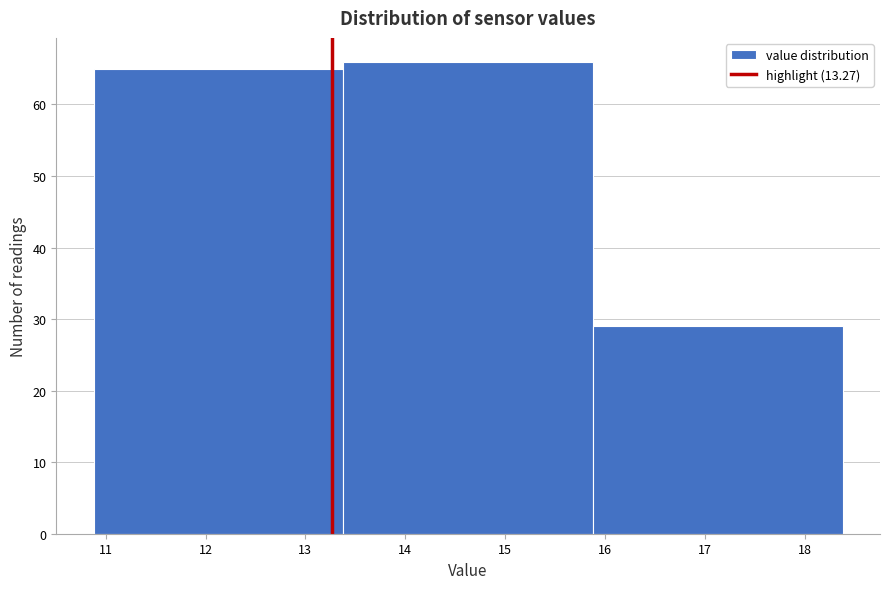

Reading left to right, transcribe this chart: for each bar, give the range it covers on the x-axis and its height. Neither the bar edges nor the heights are printed on the chart, so give them approximately, as read against the axes.

10.88 to 13.38: 65
13.38 to 15.88: 66
15.88 to 18.38: 29